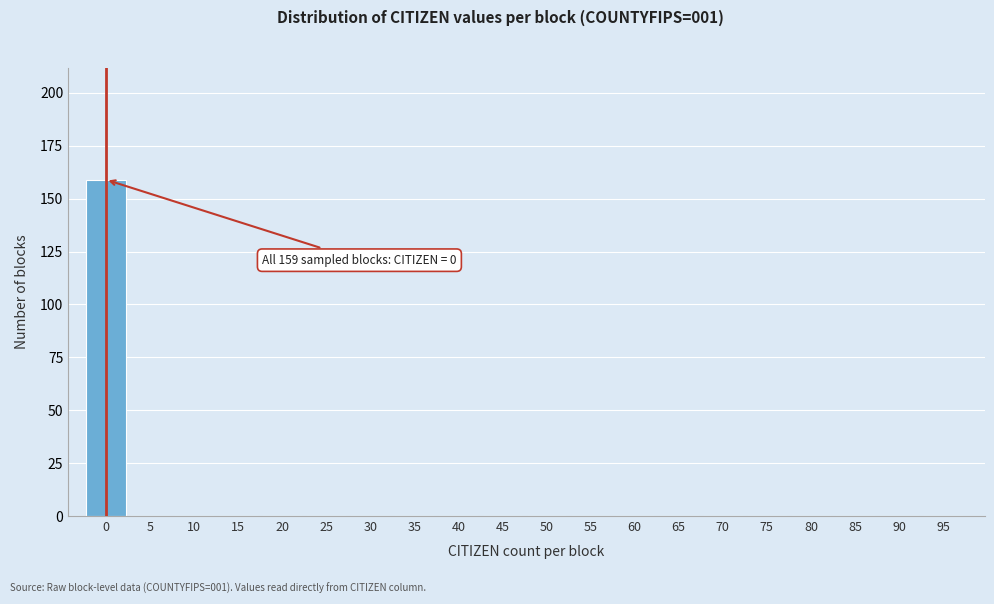

Reading left to right, what are all the values shown in this chart?

0=159	5=0	10=0	15=0	20=0	25=0	30=0	35=0	40=0	45=0	50=0	55=0	60=0	65=0	70=0	75=0	80=0	85=0	90=0	95=0